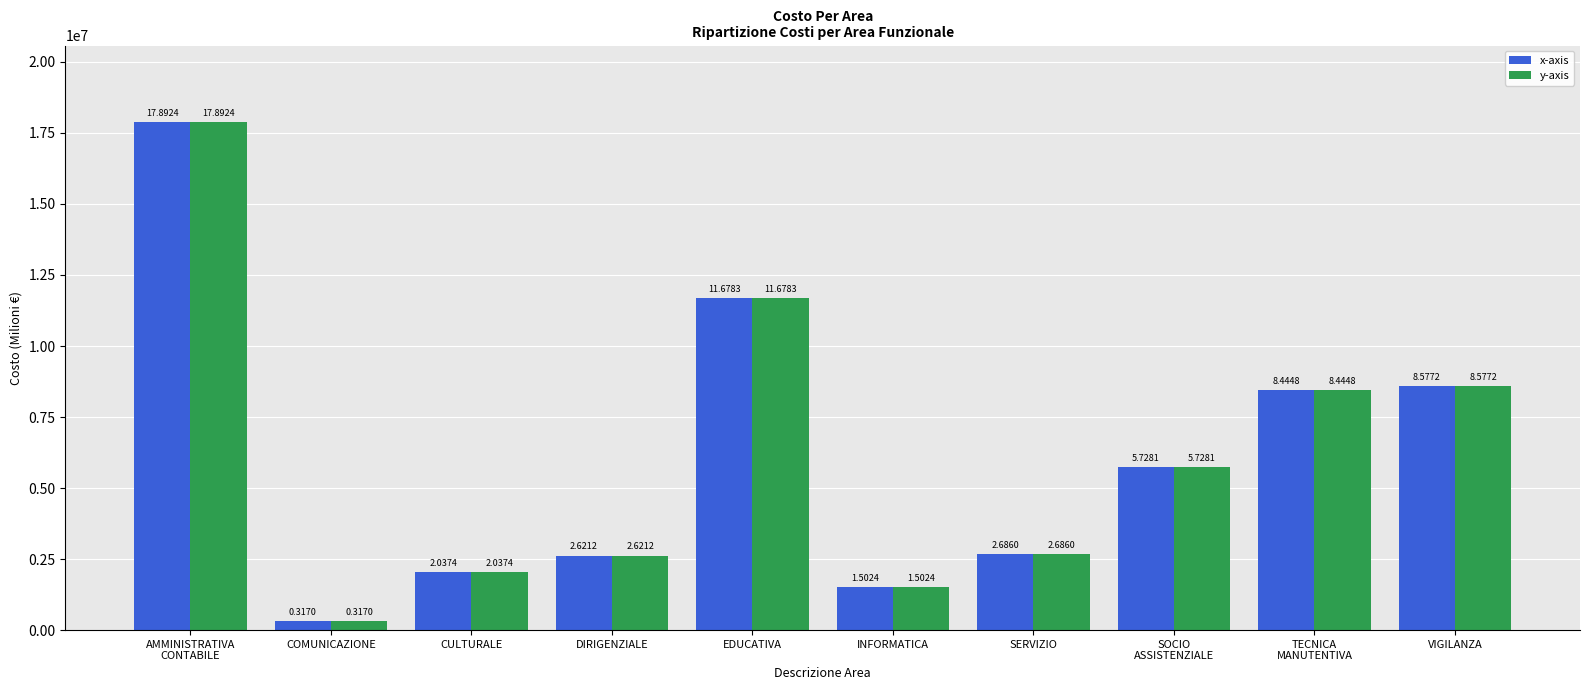

What is the value of the x-axis bar at the 10th from the left?

8577160